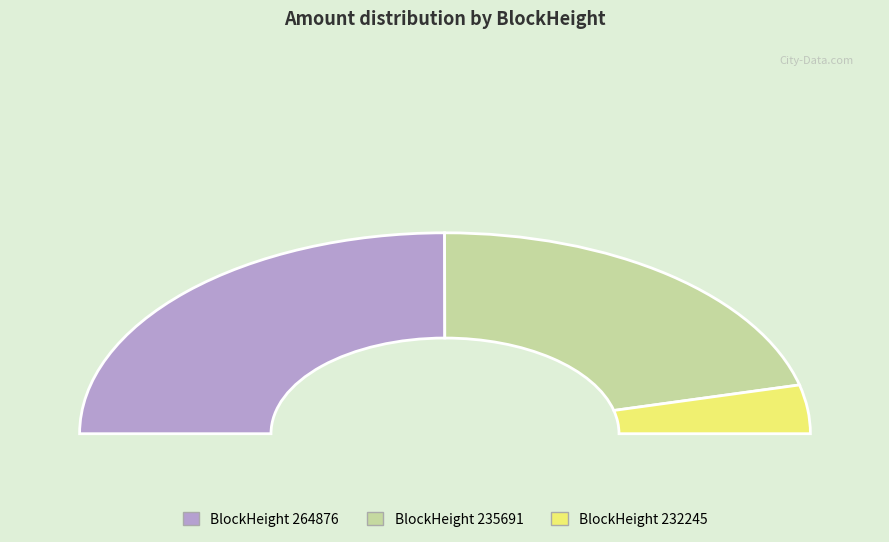

To the nearest percent, what portion does 264876 represent?

50%